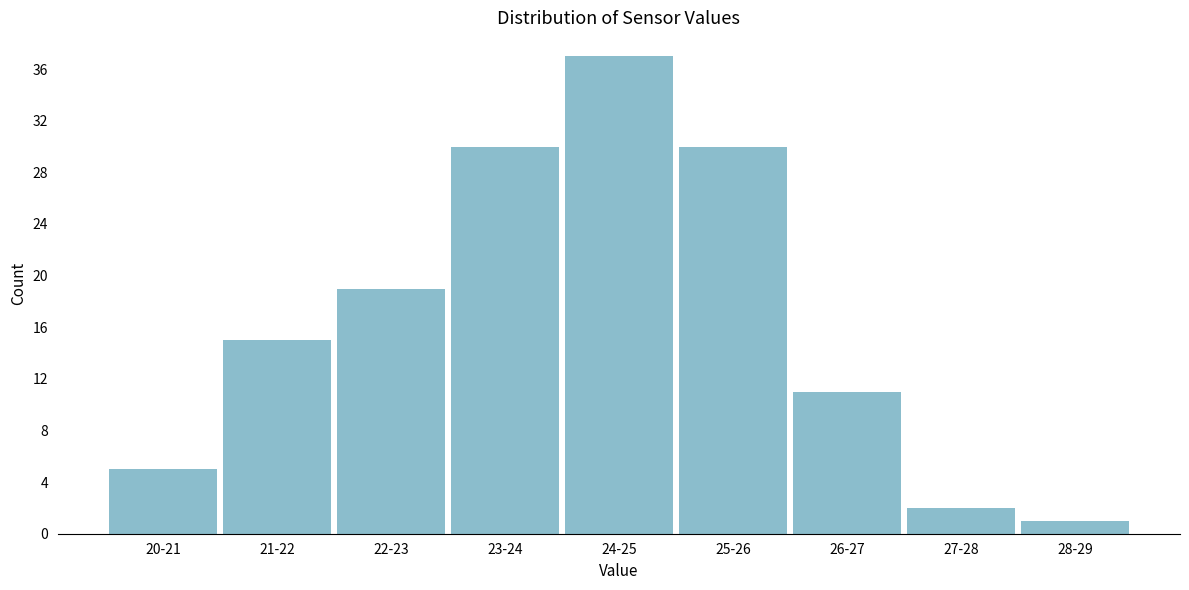

Reading left to right, transcribe all the data shown in this chart.

20-21=5	21-22=15	22-23=19	23-24=30	24-25=37	25-26=30	26-27=11	27-28=2	28-29=1